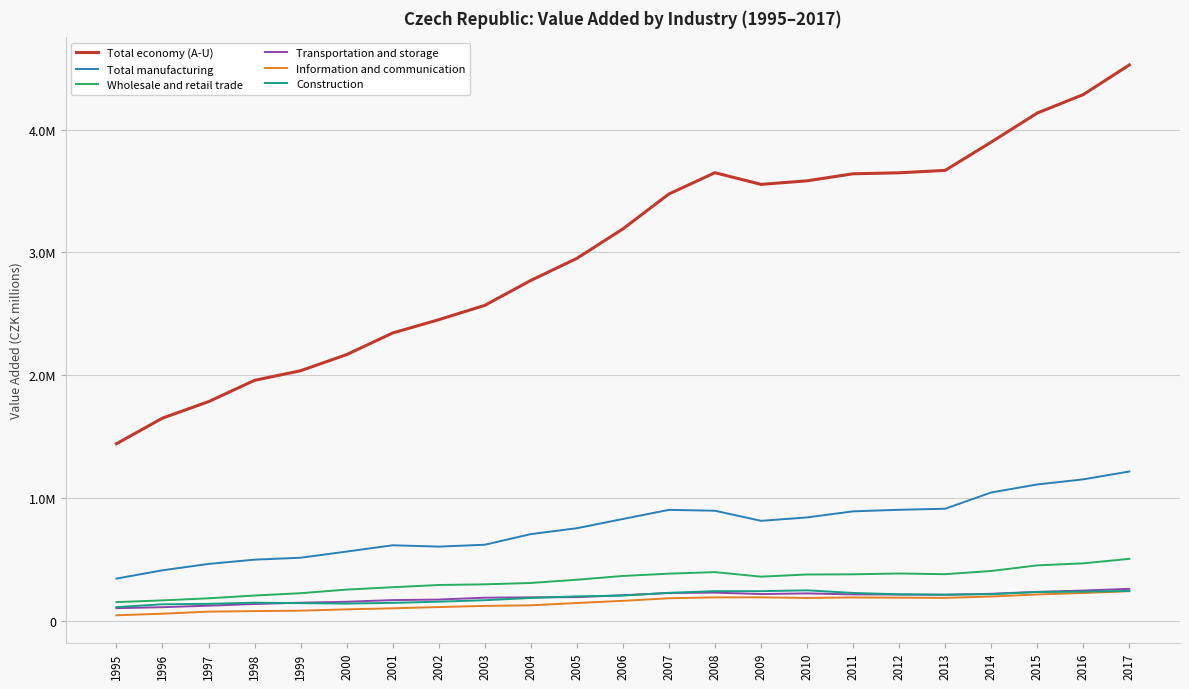

Does the chart have visible grid lines?

Yes